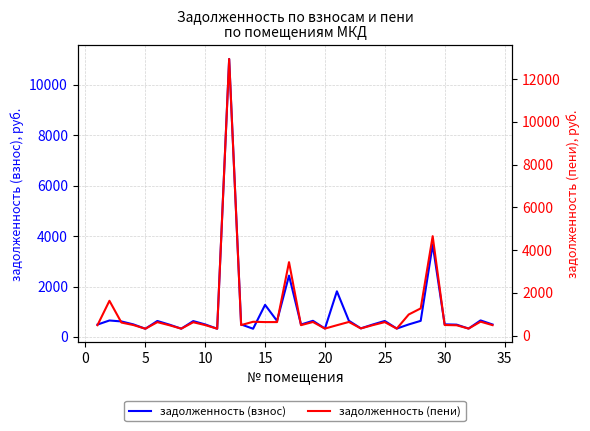

Rank the series by their maximum value, from lowest to highest.

задолженность (взнос), задолженность (пени)